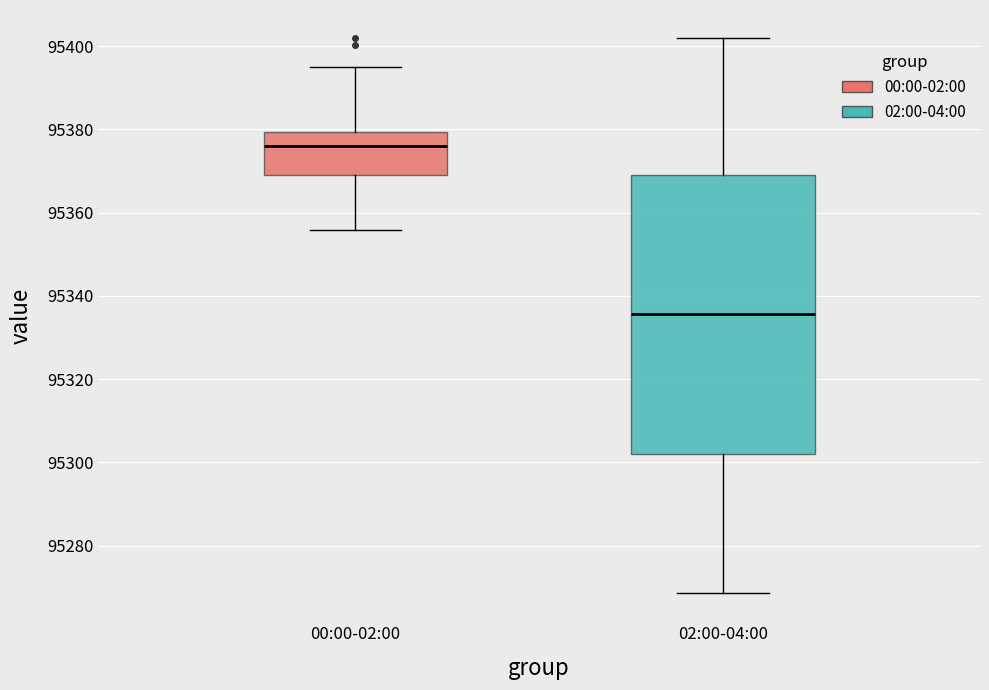

Comparing the boxes themselves (not the whiskers), which one is the tallest?

02:00-04:00